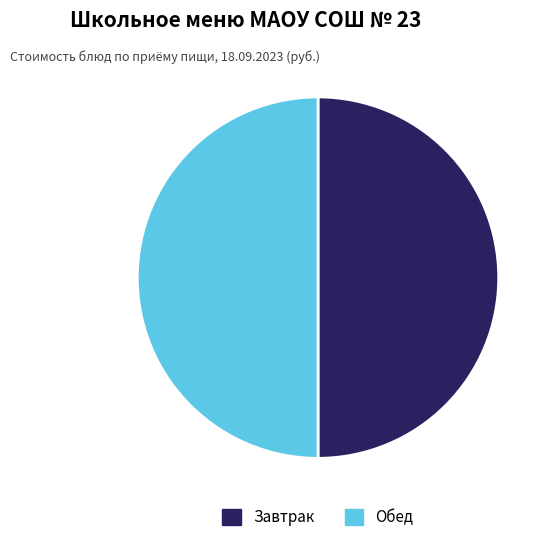

How many segments does this pie chart have?

2